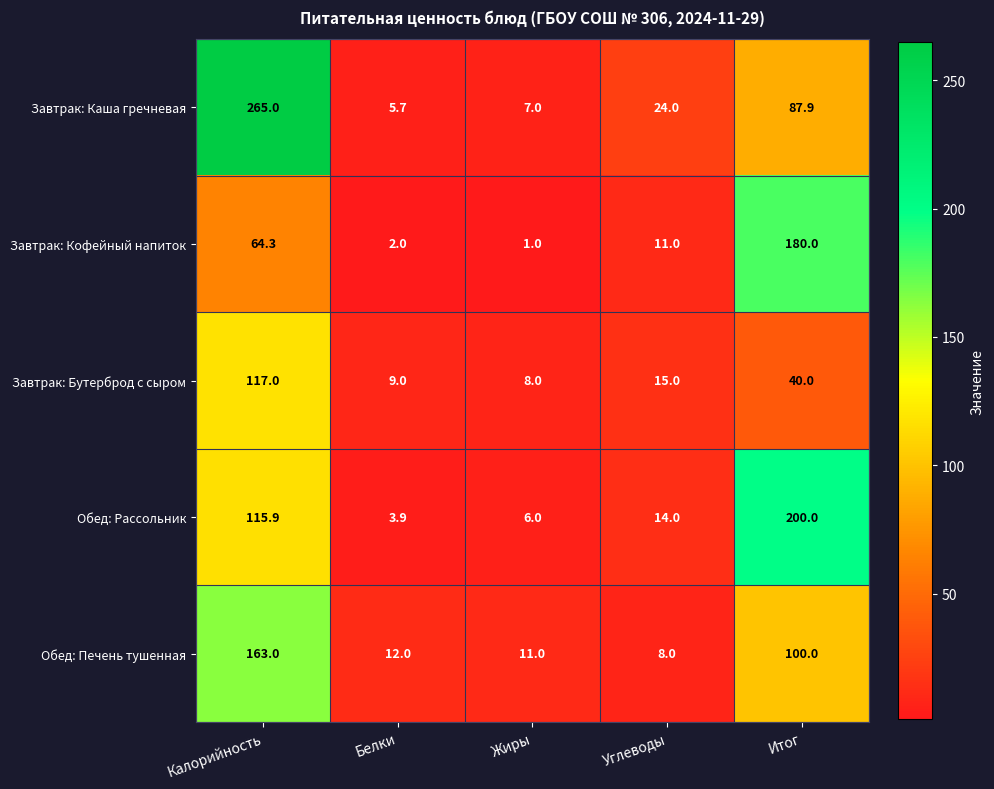

True or false: Завтрак: Кофейный напиток has a value of 3.6 at Белки.

False